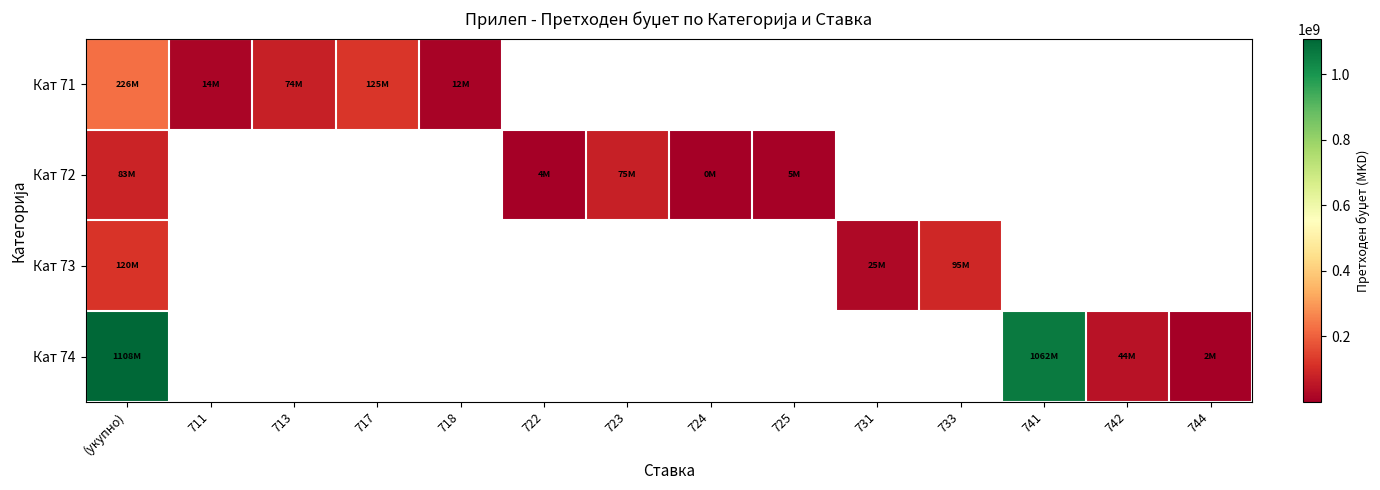

How many data points does each series have?

14